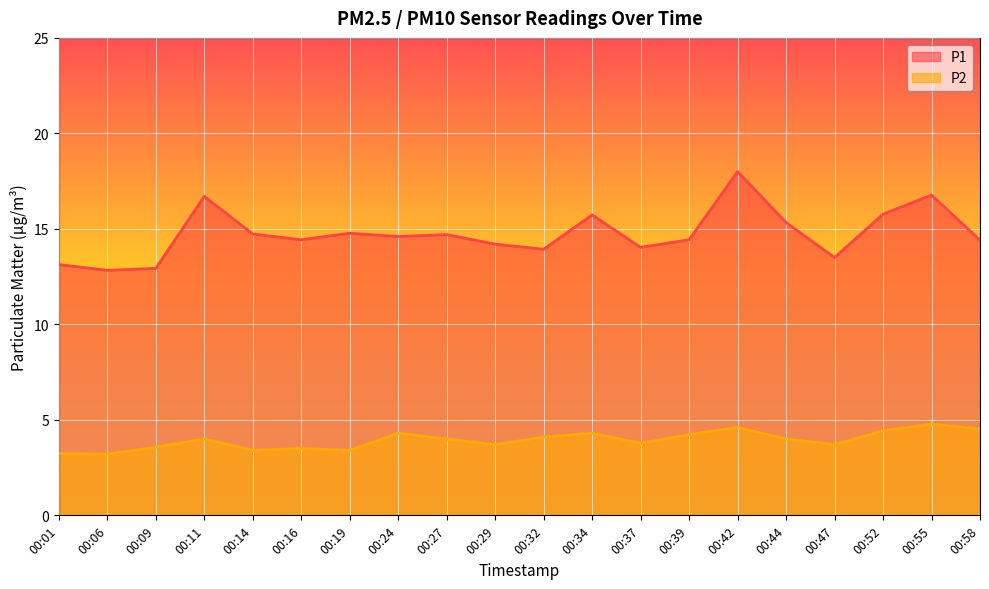

At which label does P1 first exceed 14?

00:11